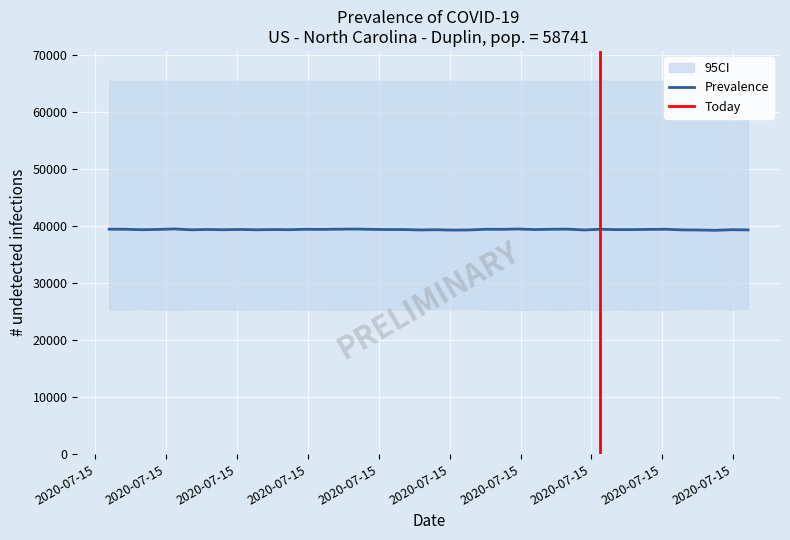

What is the total value across all series at 39671?

130364